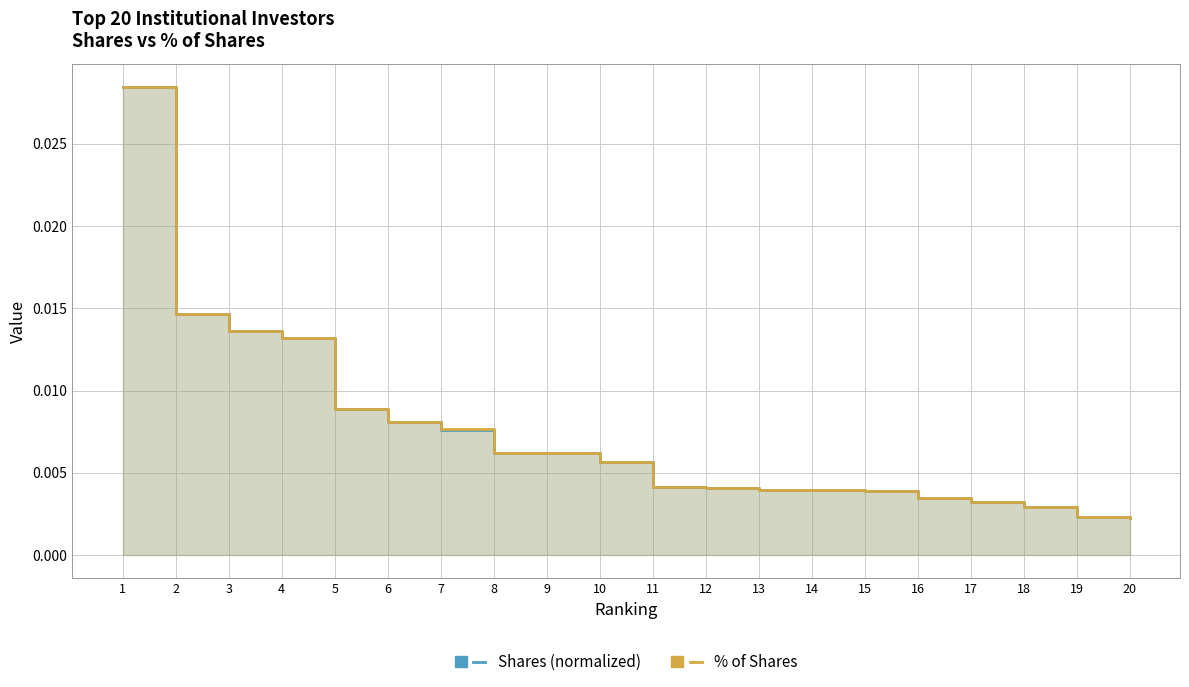

List the labels in order of Shares (normalized) value, largest first.

1, 2, 3, 4, 5, 6, 7, 8, 9, 10, 11, 12, 13, 14, 15, 16, 17, 18, 19, 20